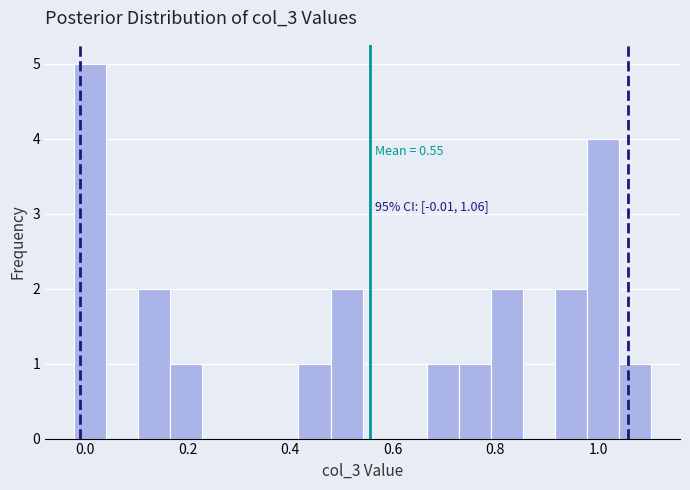

Around what value on the x-axis is the tallest bar? Give the approximate position of its centre, as read against the axis.

0.02